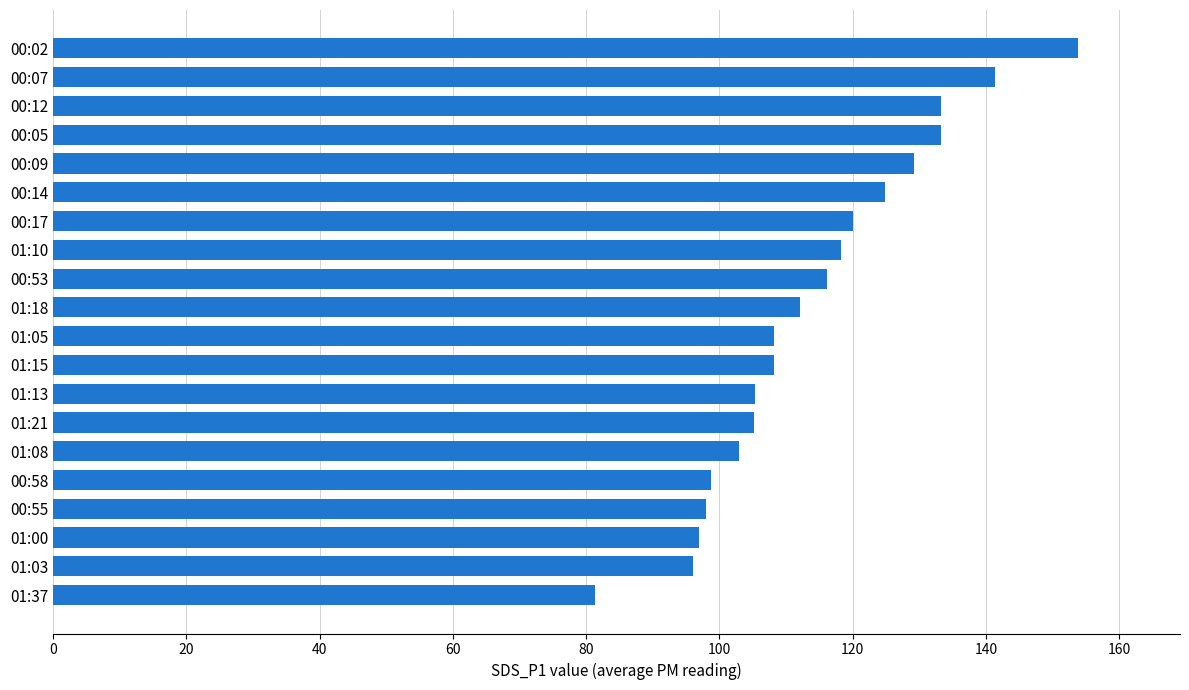

What is the change in value from 00:14 to 00:09?

+4.4